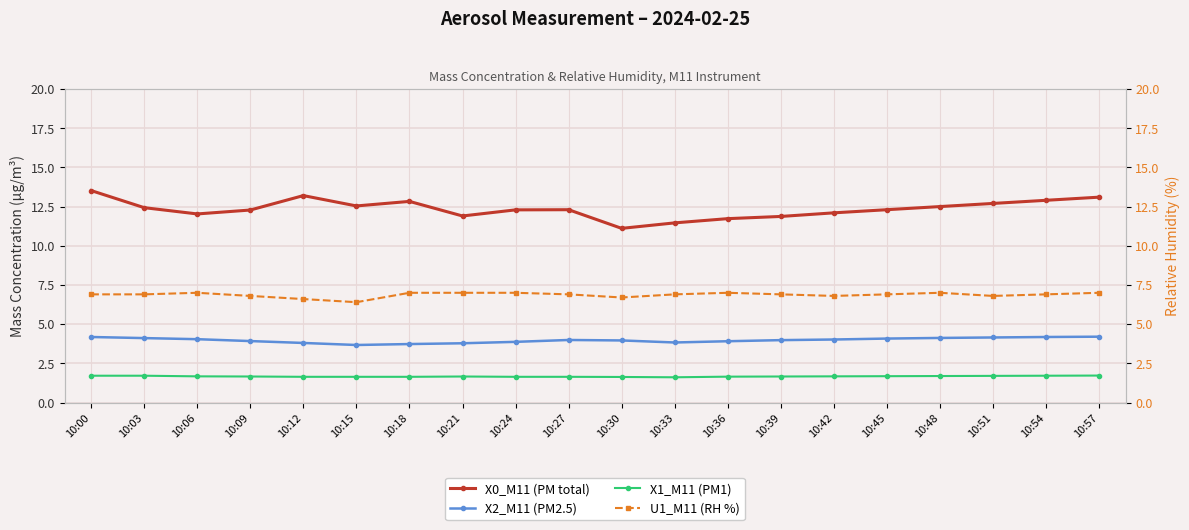

How many lines are shown in the chart?

4